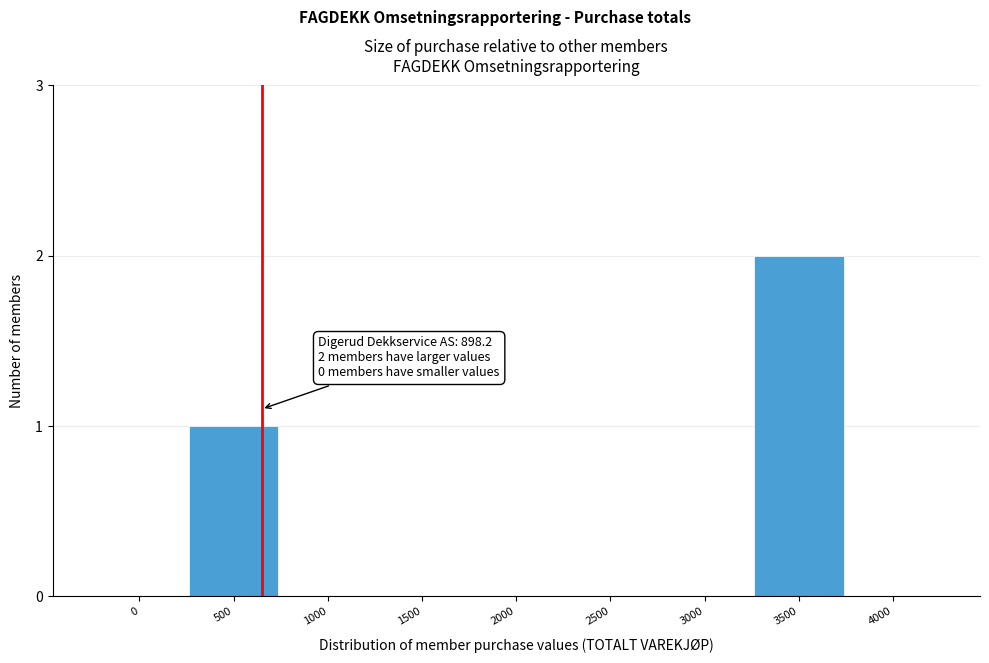

Reading left to right, transcribe all the data shown in this chart.

0=0	500=1	1000=0	1500=0	2000=0	2500=0	3000=0	3500=2	4000=0